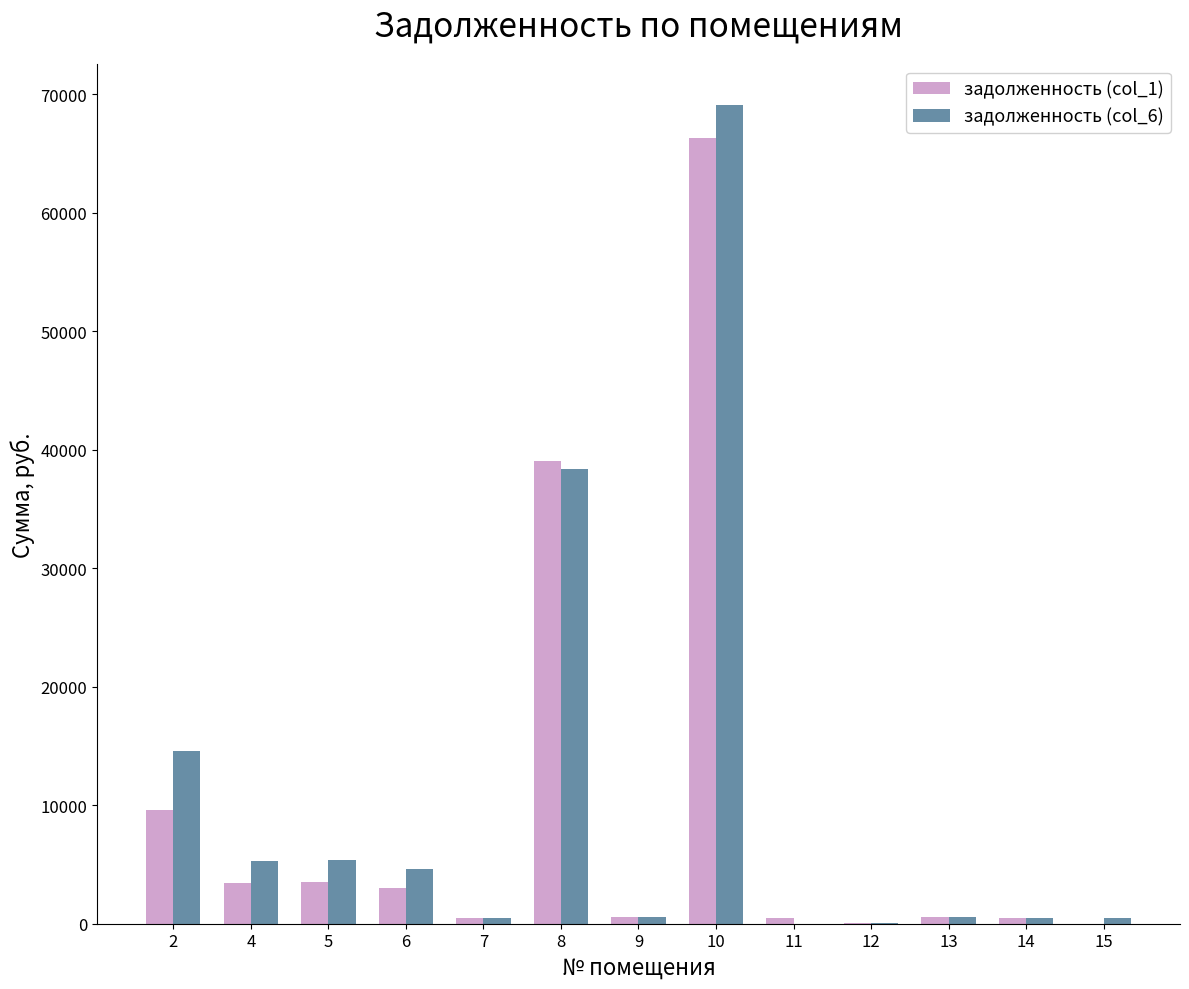

What is the sum of all задолженность (col_1) values?

127660.2